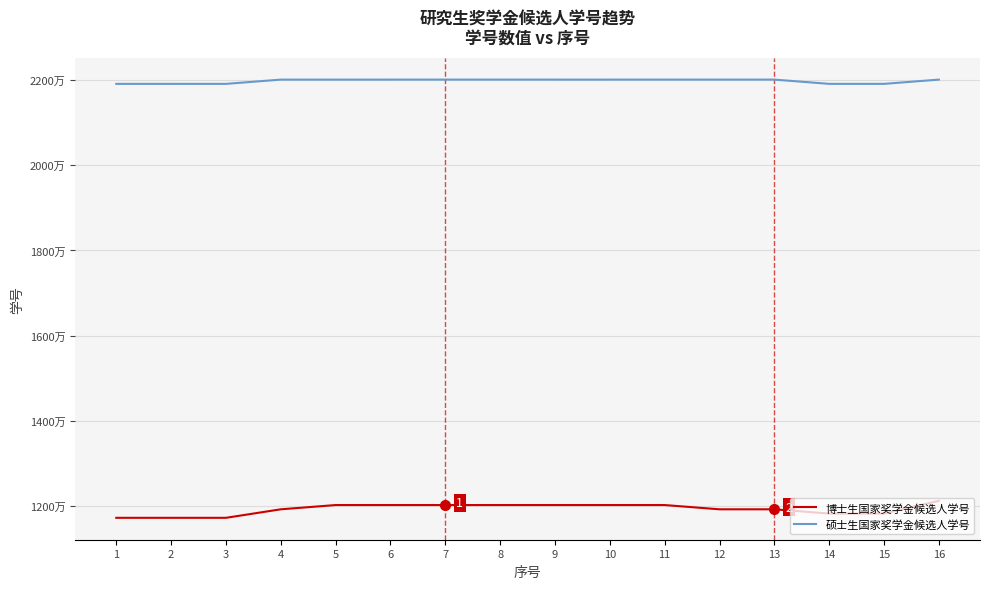

How many interior local valleys does the 硕士生国家奖学金候选人学号 series have?

2